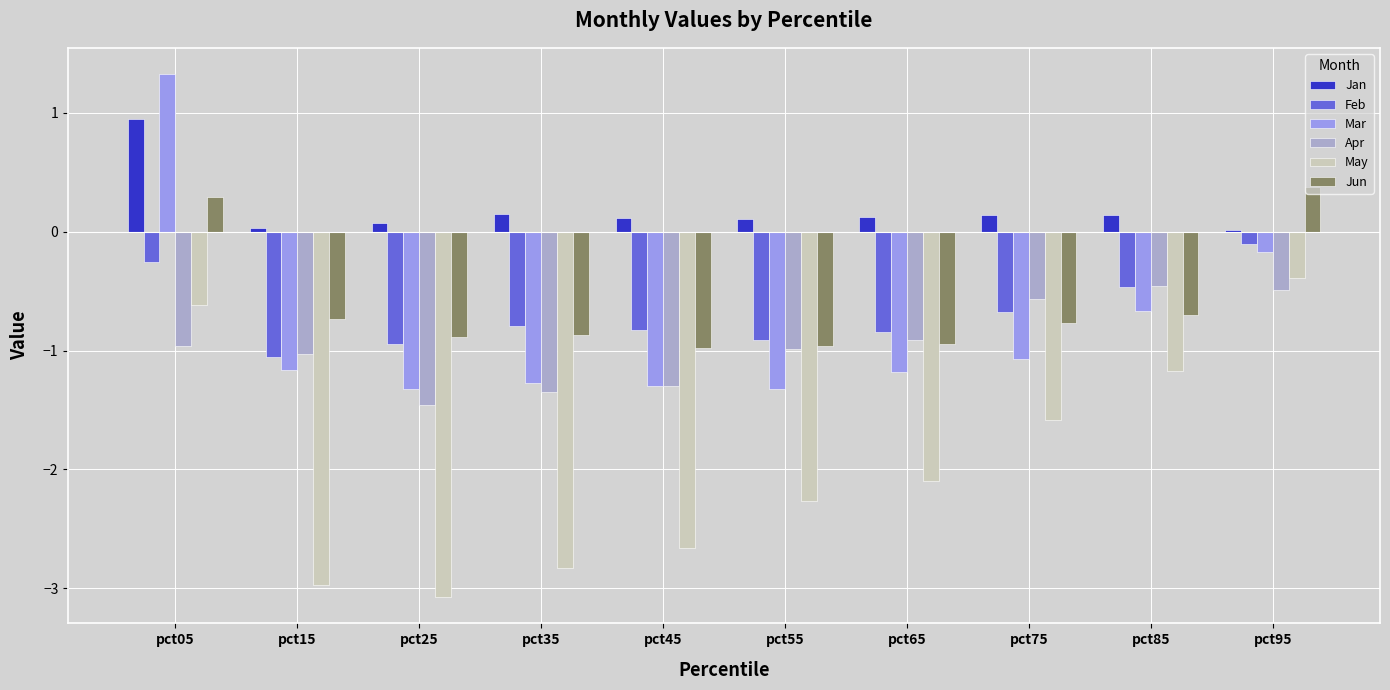

What is the minimum value shown in the chart?

-3.1